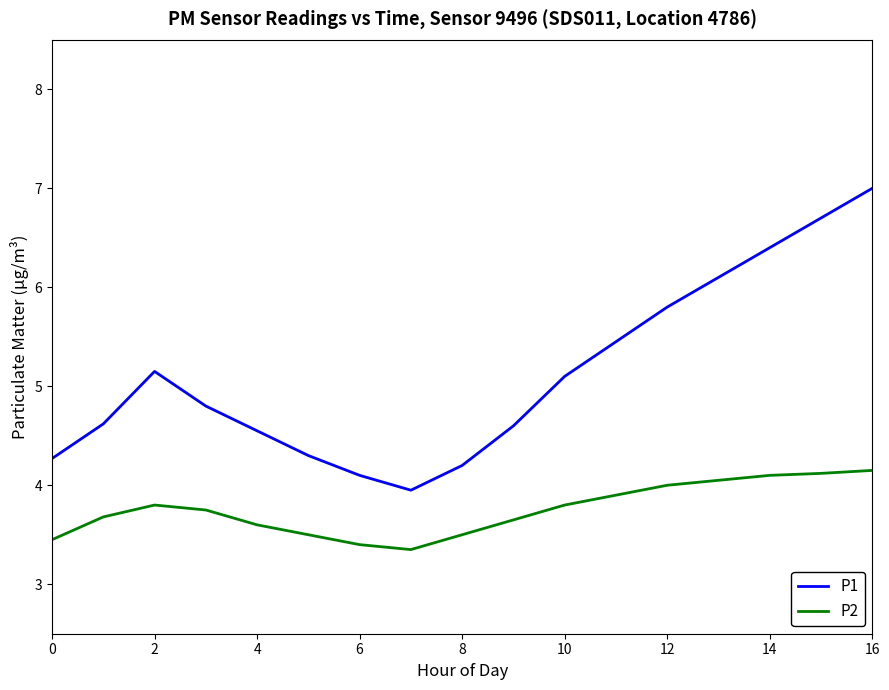

Rank the series by their maximum value, from highest to lowest.

P1, P2